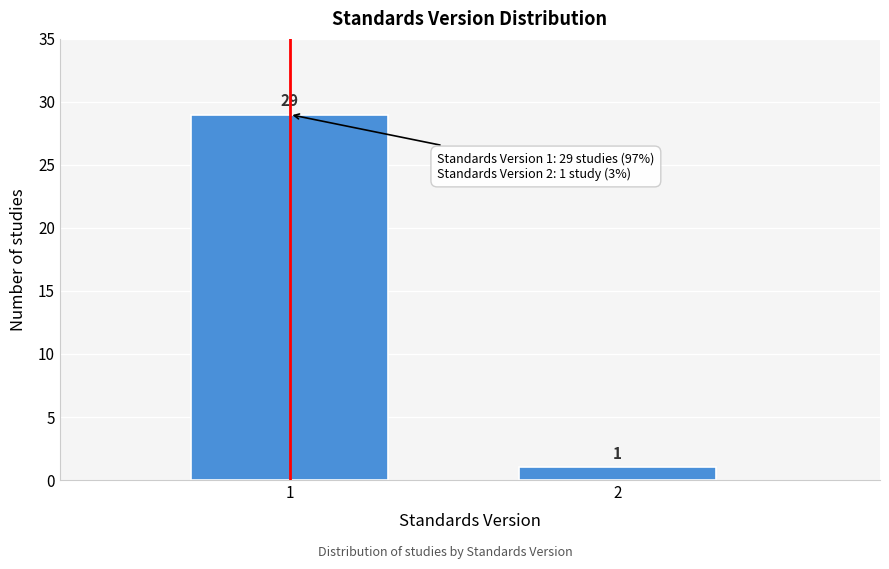

Reading left to right, transcribe all the data shown in this chart.

1=29	2=1